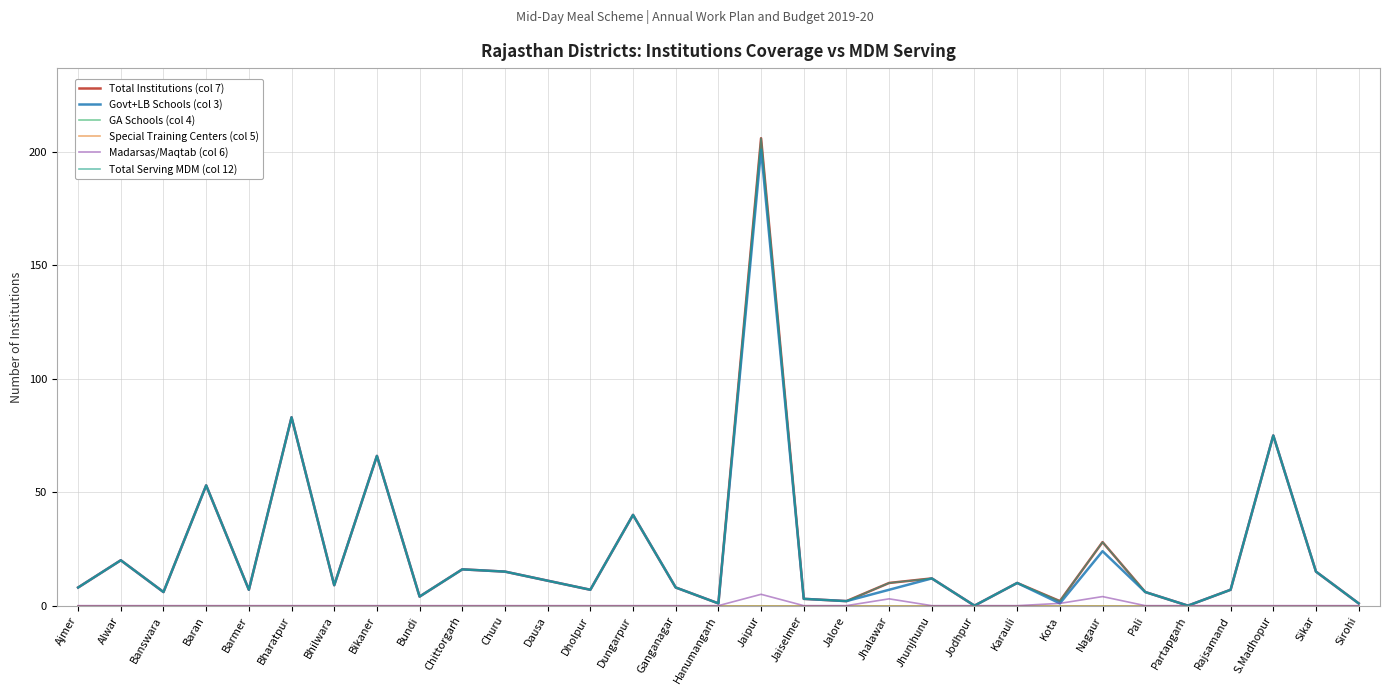

True or false: Special Training Centers (col 5) has a value of 0 at Churu.

True